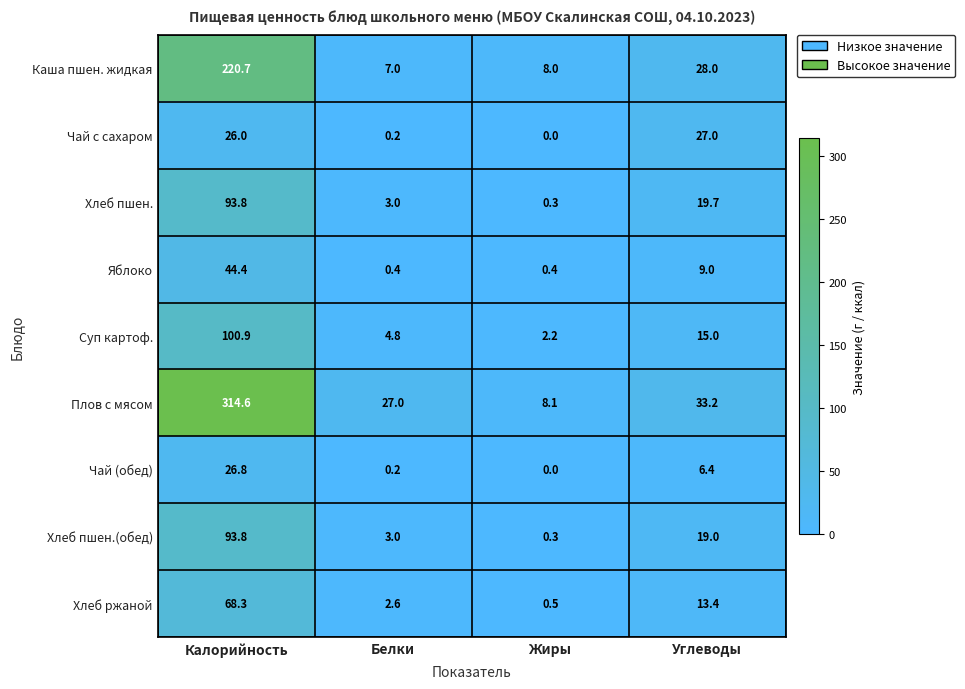

What is the average value of the Суп картоф. series?

30.7